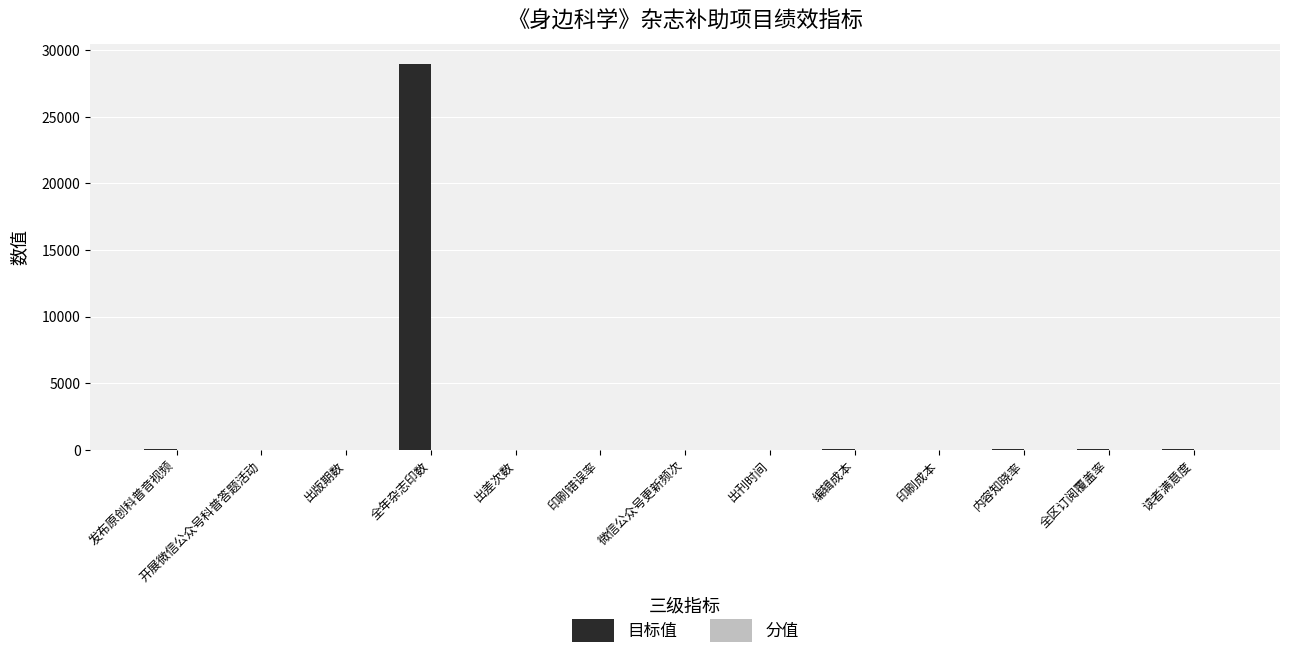

Which series has the widest spread of values?

目标值